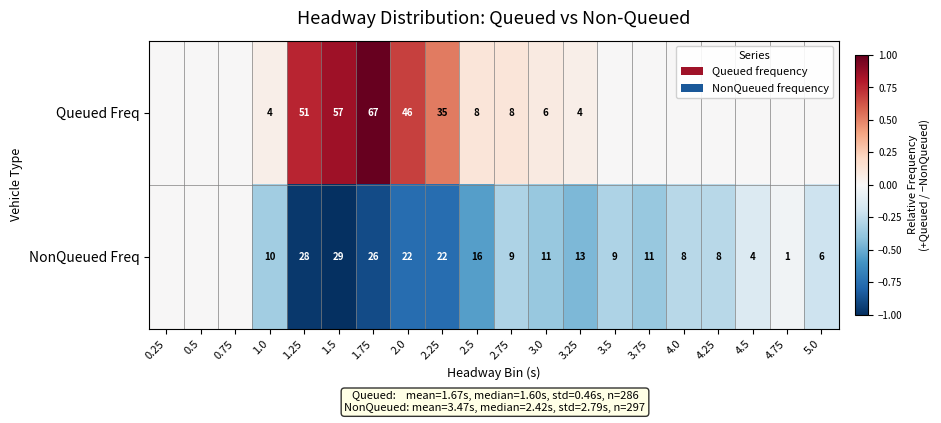

What is the difference between the highest and lowest values at 3.25?

9